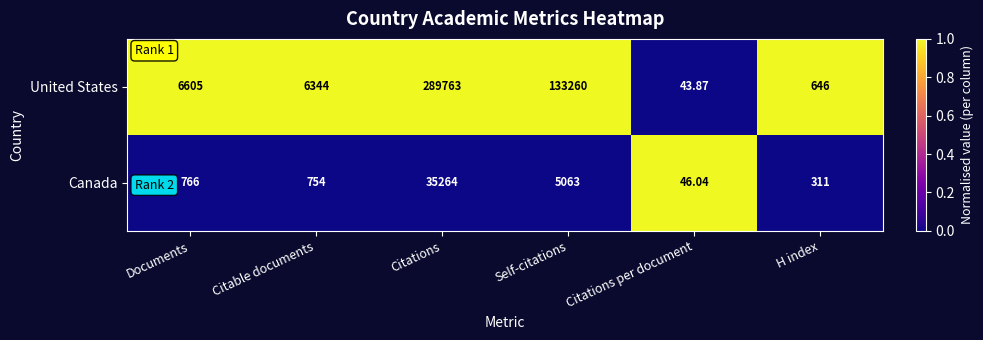

Where is Canada nearest to the value 17655?

Self-citations